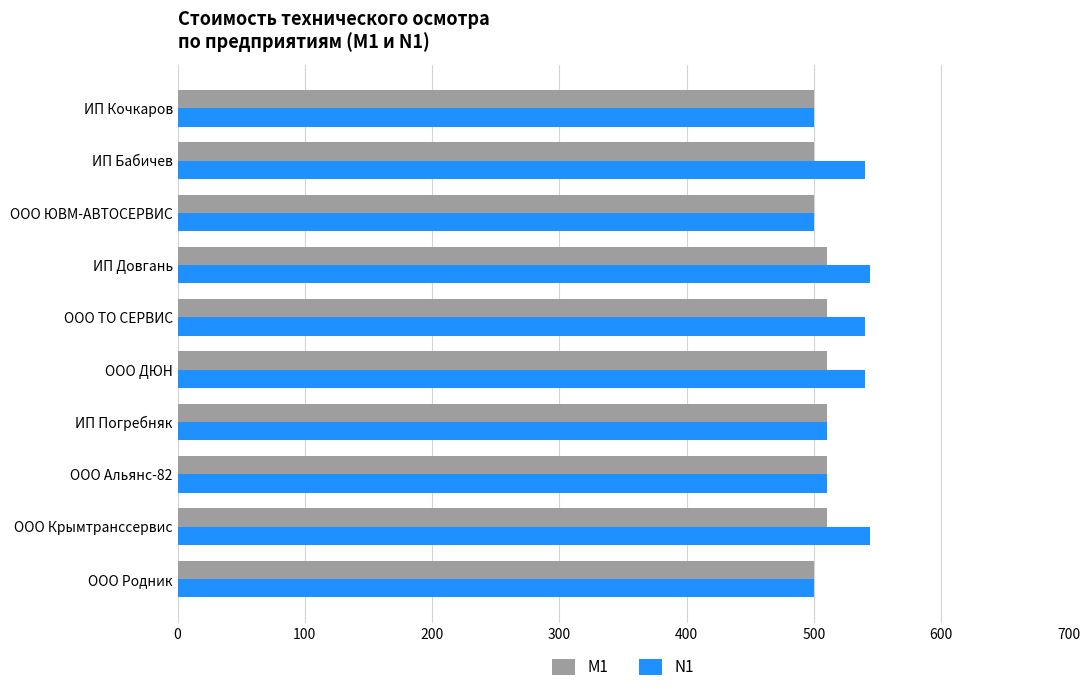

What is the greatest value displayed?

544